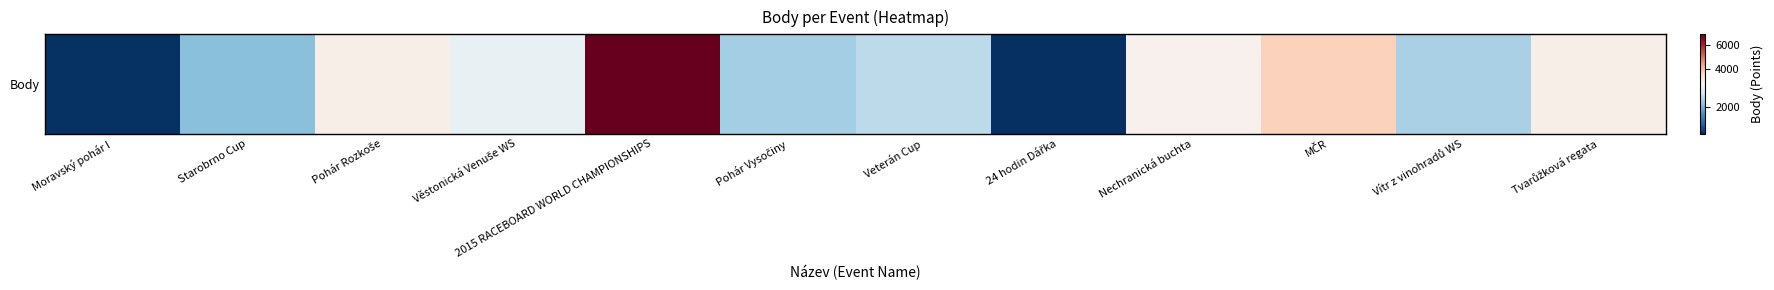

How many values are below 2640?

6